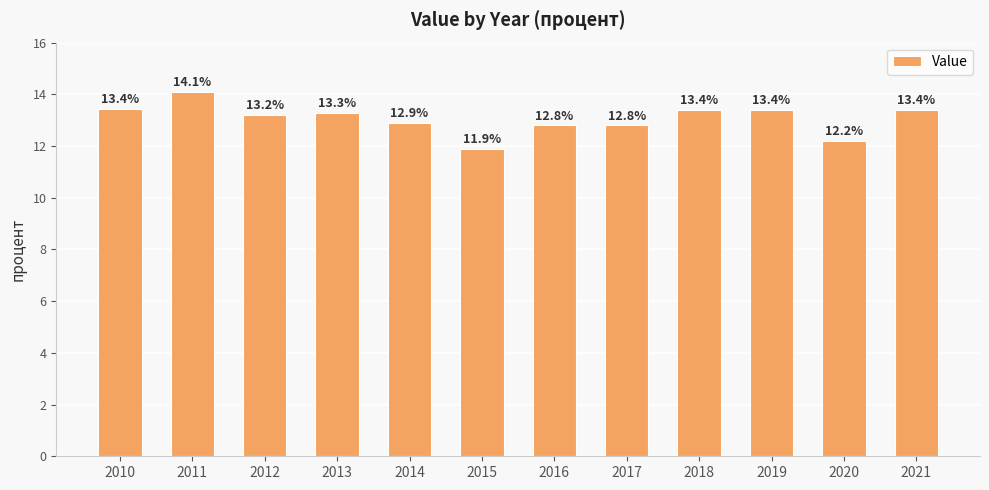

Count the number of values greater than 13.

7